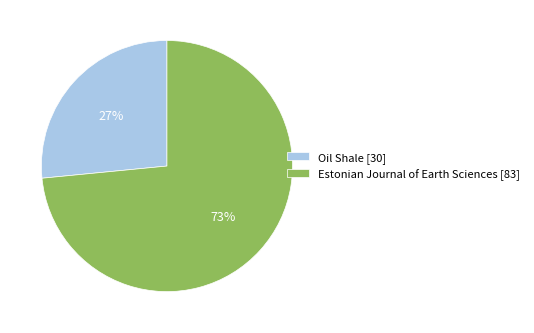

Is there any slice that represents more than half of the pie?

Yes